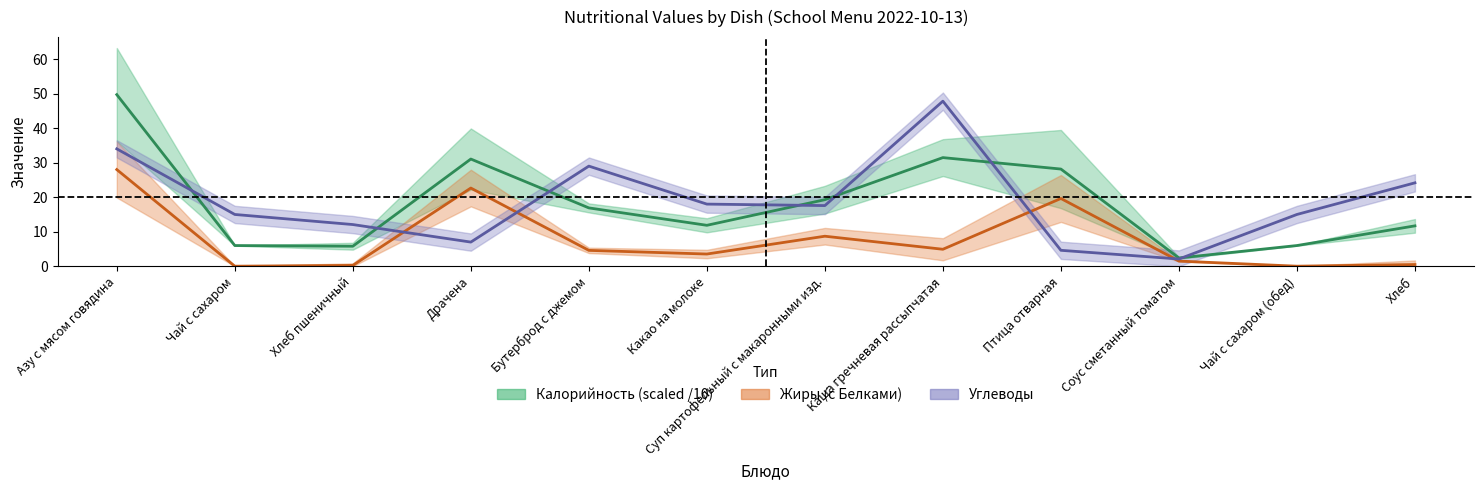

Count the number of categories in the chart.

12